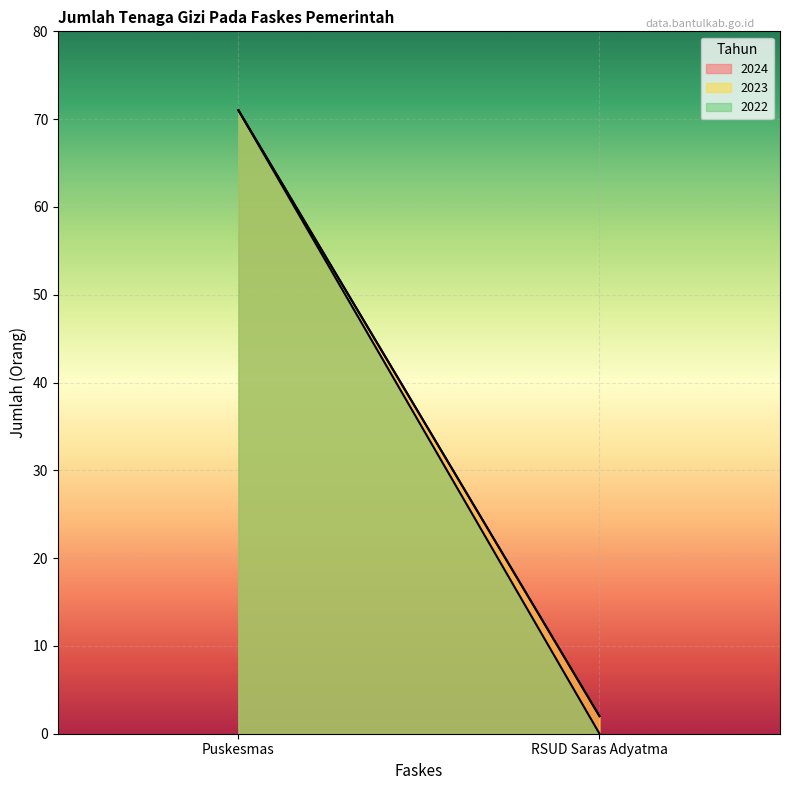

What is the sum of the 2022 values at RSUD Saras Adyatma and Puskesmas?

71